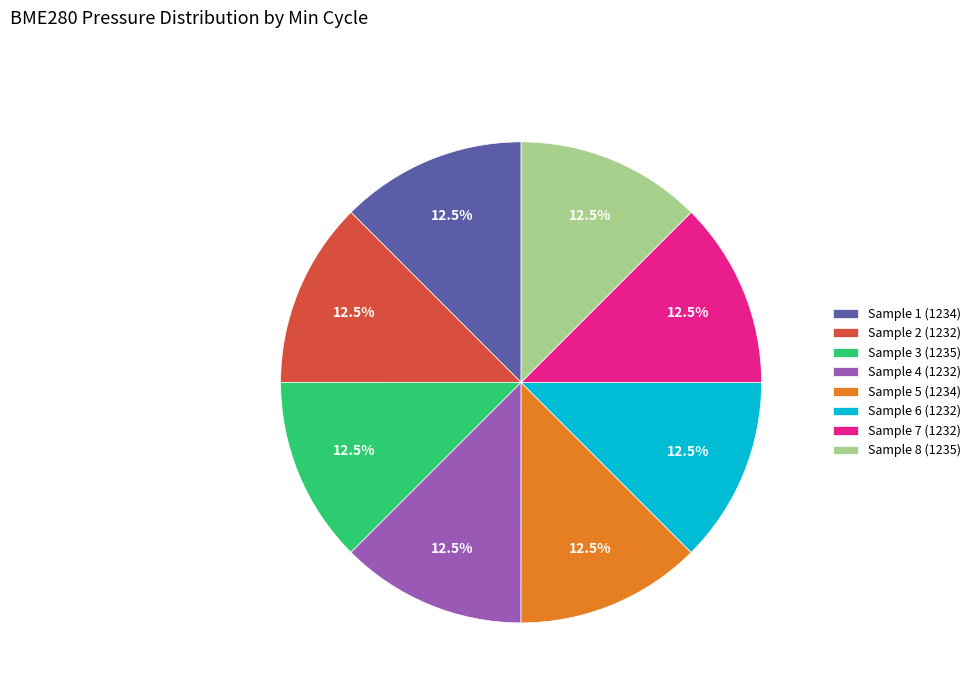

What portion of the pie excludes Sample 3 (1235)?

87.5%